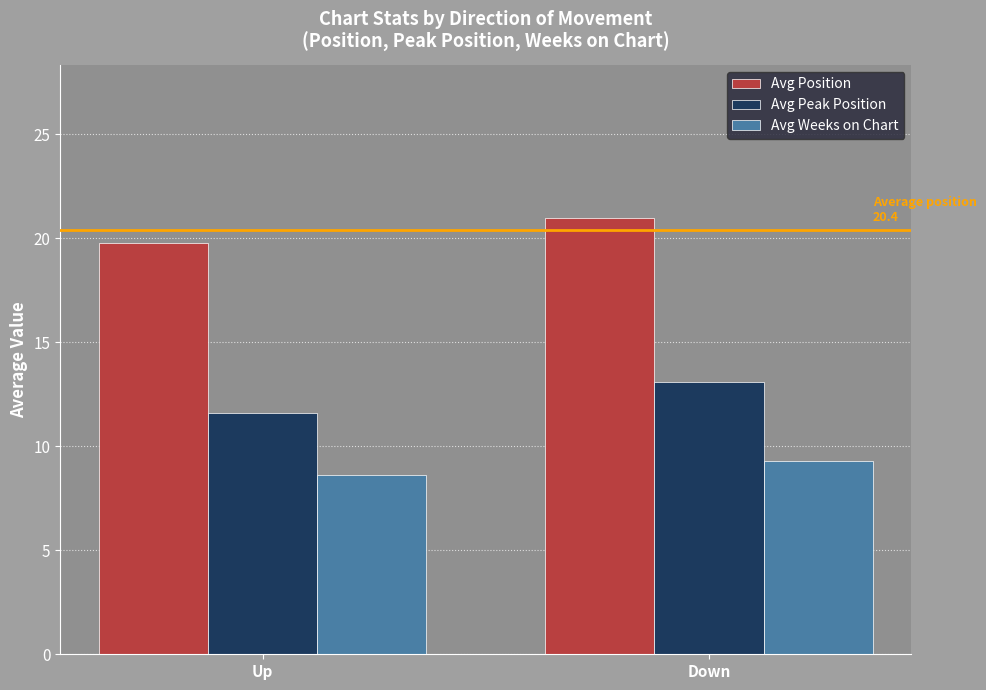

What is the average value of the Avg Position series?

20.4